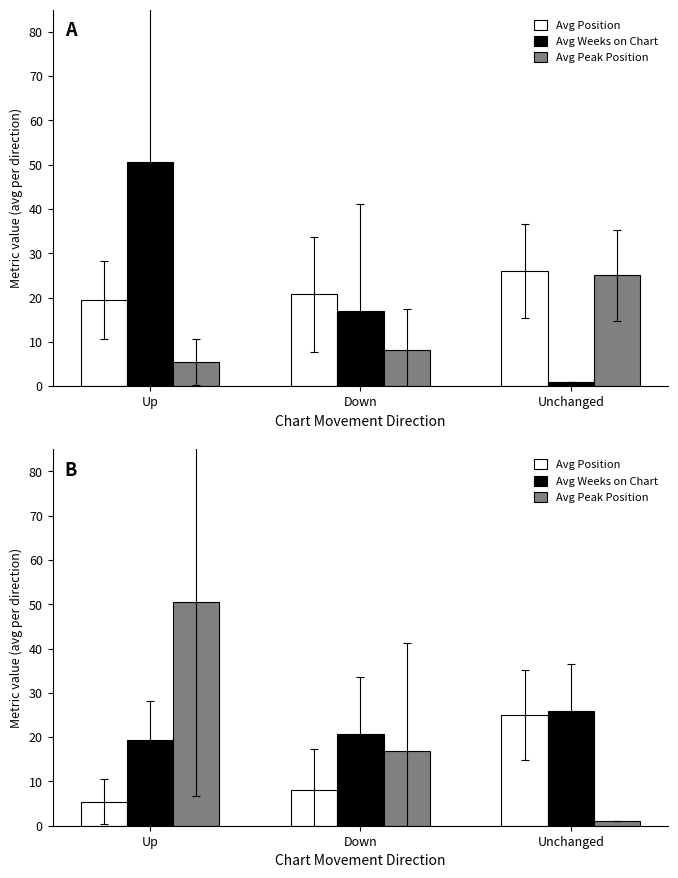

Reading left to right, transcribe all the data shown in this chart.

Avg Position: 5.4	8.1	25.0
Avg Weeks on Chart: 19.4	20.7	26.0
Avg Peak Position: 50.6	16.9	1.0